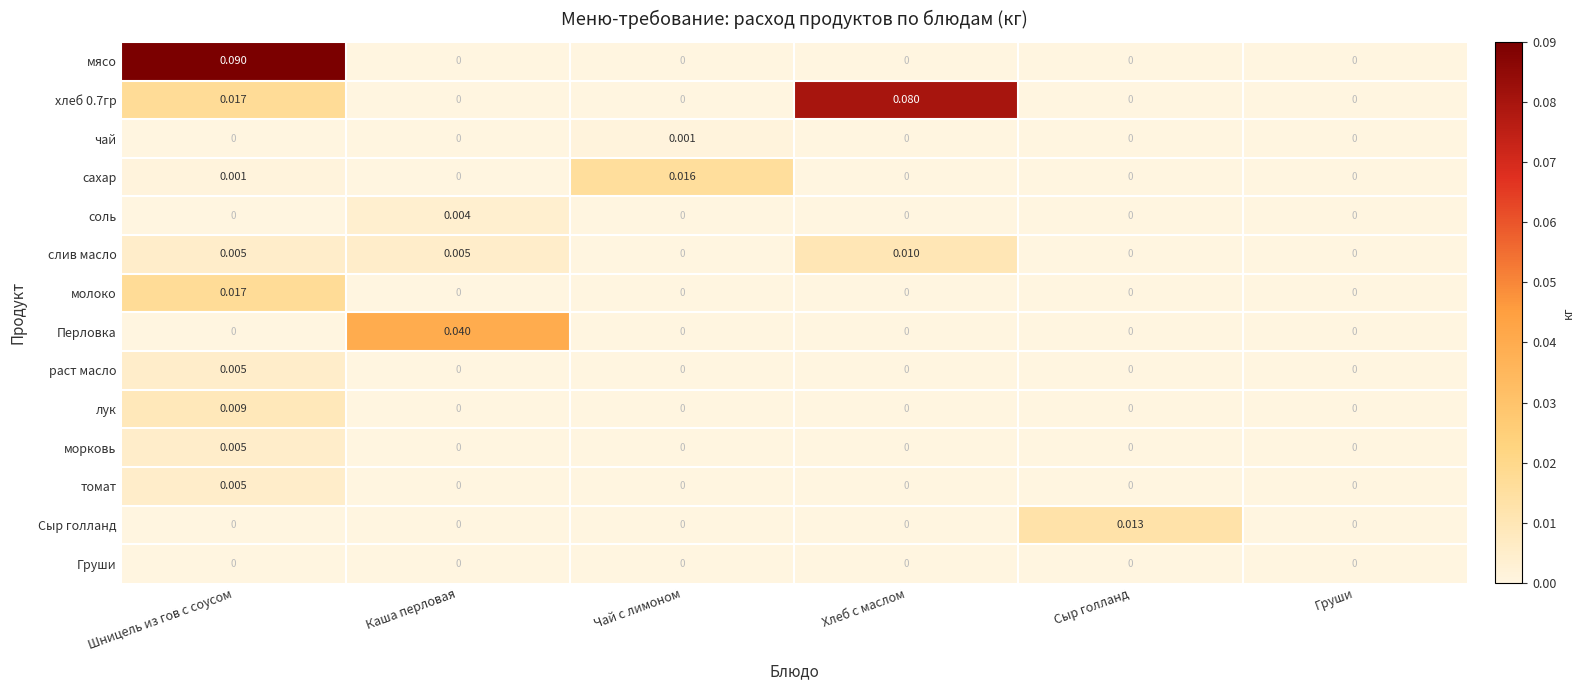

At which label does мясо reach its peak?

Шницель из гов с соусом